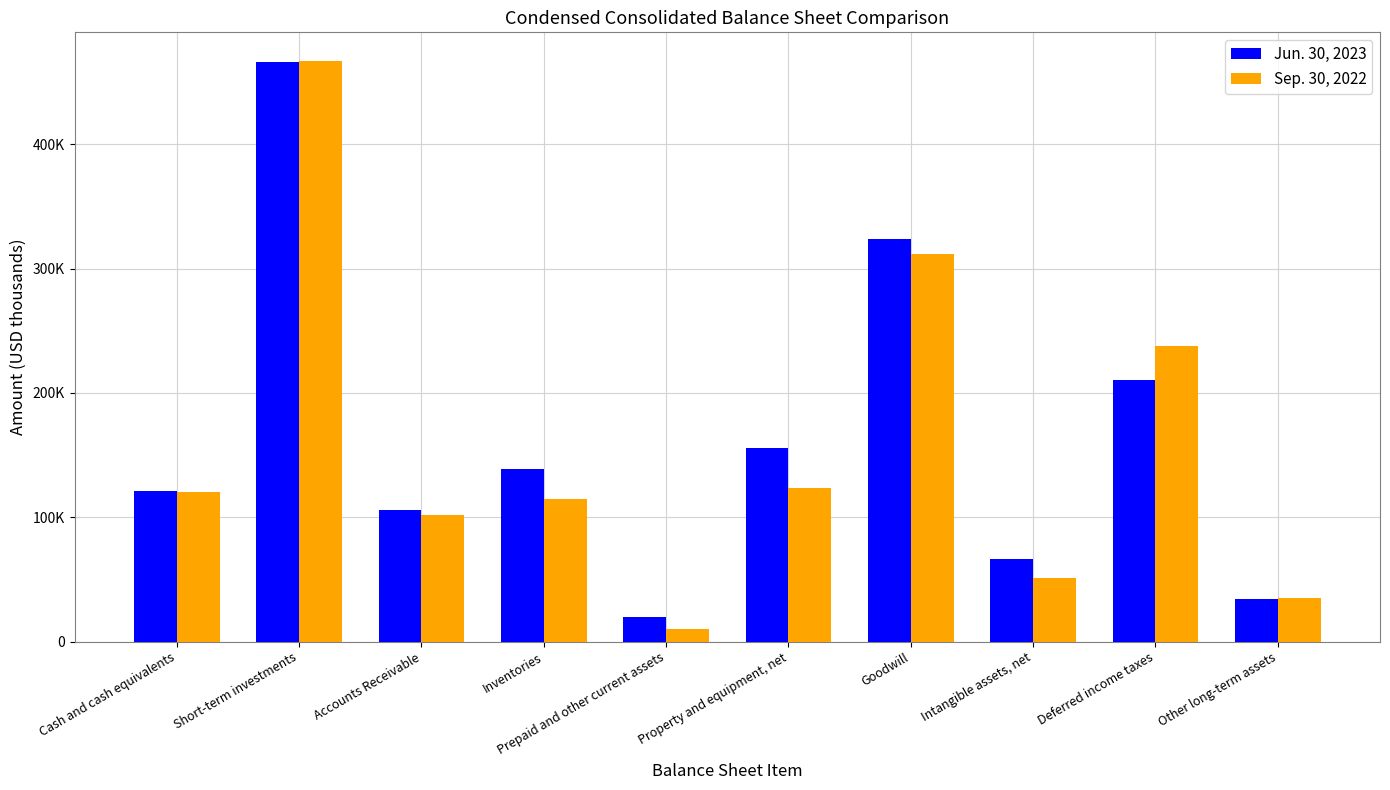

What position from the right is Cash and cash equivalents?

10